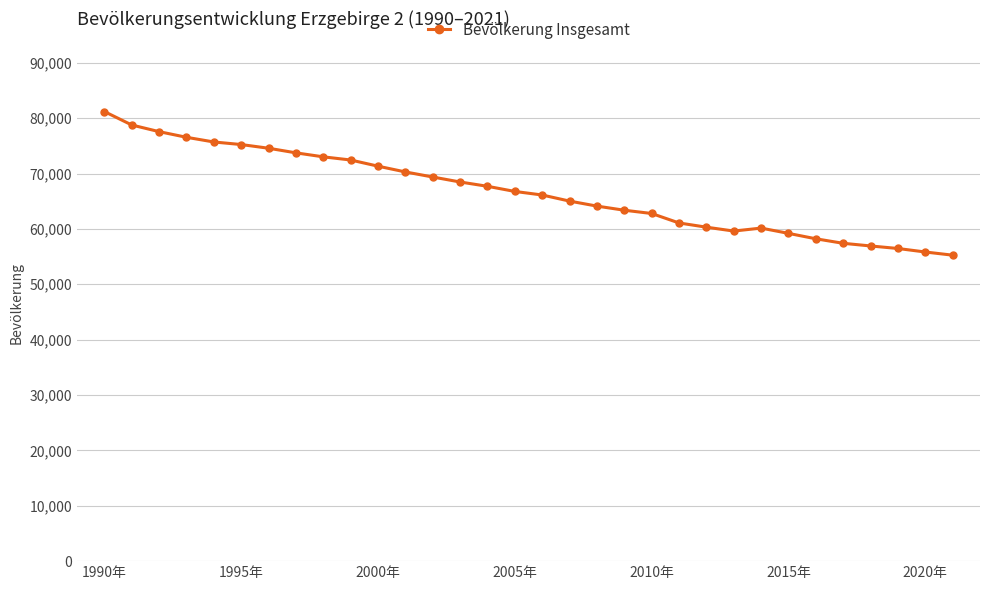

What is the value of the 13th point from the left?

69367